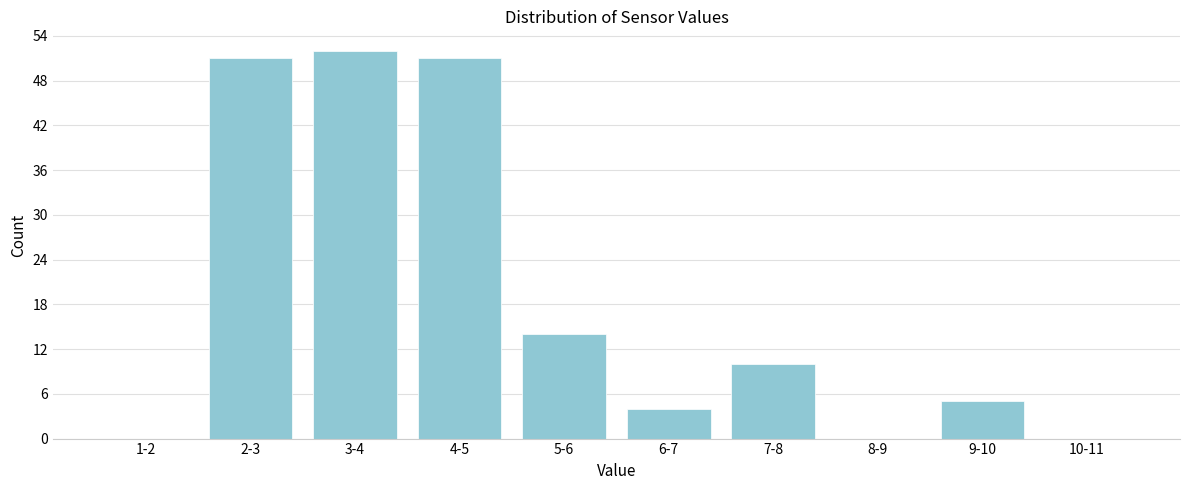

Reading right to left, transcribe all the data shown in this chart.

10-11=0	9-10=5	8-9=0	7-8=10	6-7=4	5-6=14	4-5=51	3-4=52	2-3=51	1-2=0